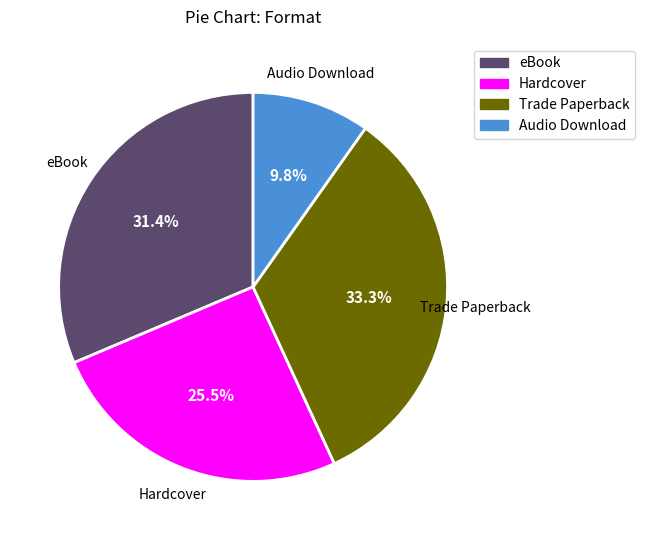

What is the ratio of the value at Hardcover to the value at Trade Paperback?

0.8